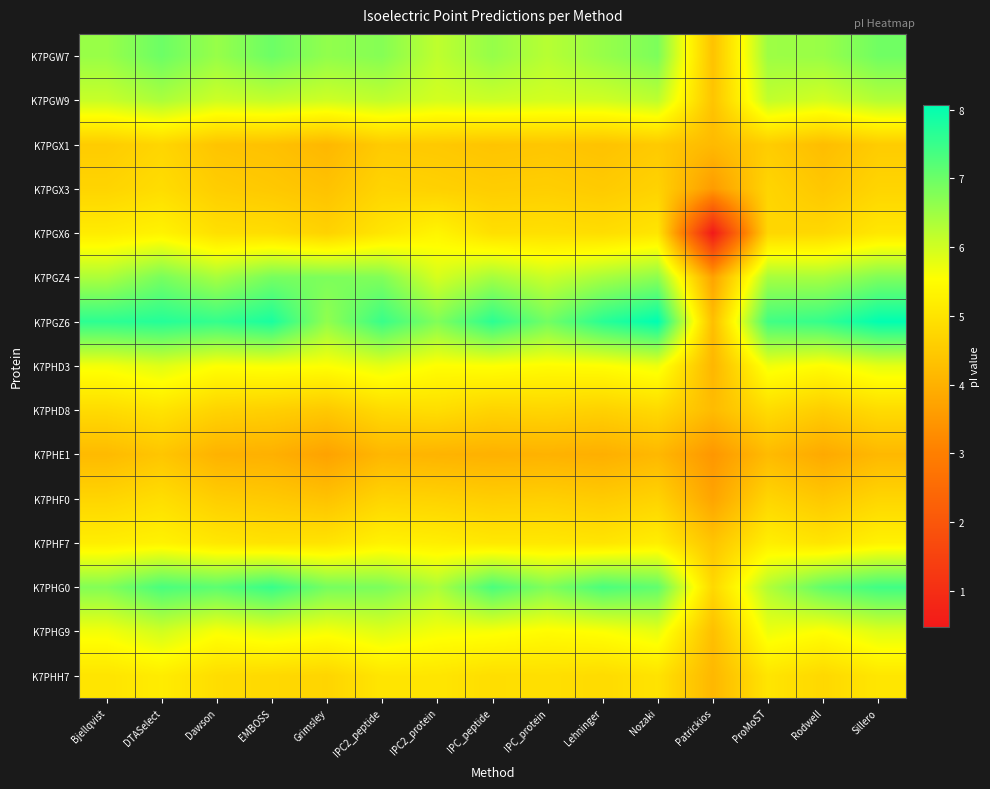

List the series in order of their peak value, highest first.

K7PGZ6, K7PHG0, K7PGW7, K7PGZ4, K7PGW9, K7PHG9, K7PHD3, K7PGX6, K7PHF7, K7PHH7, K7PHD8, K7PHF0, K7PGX3, K7PGX1, K7PHE1